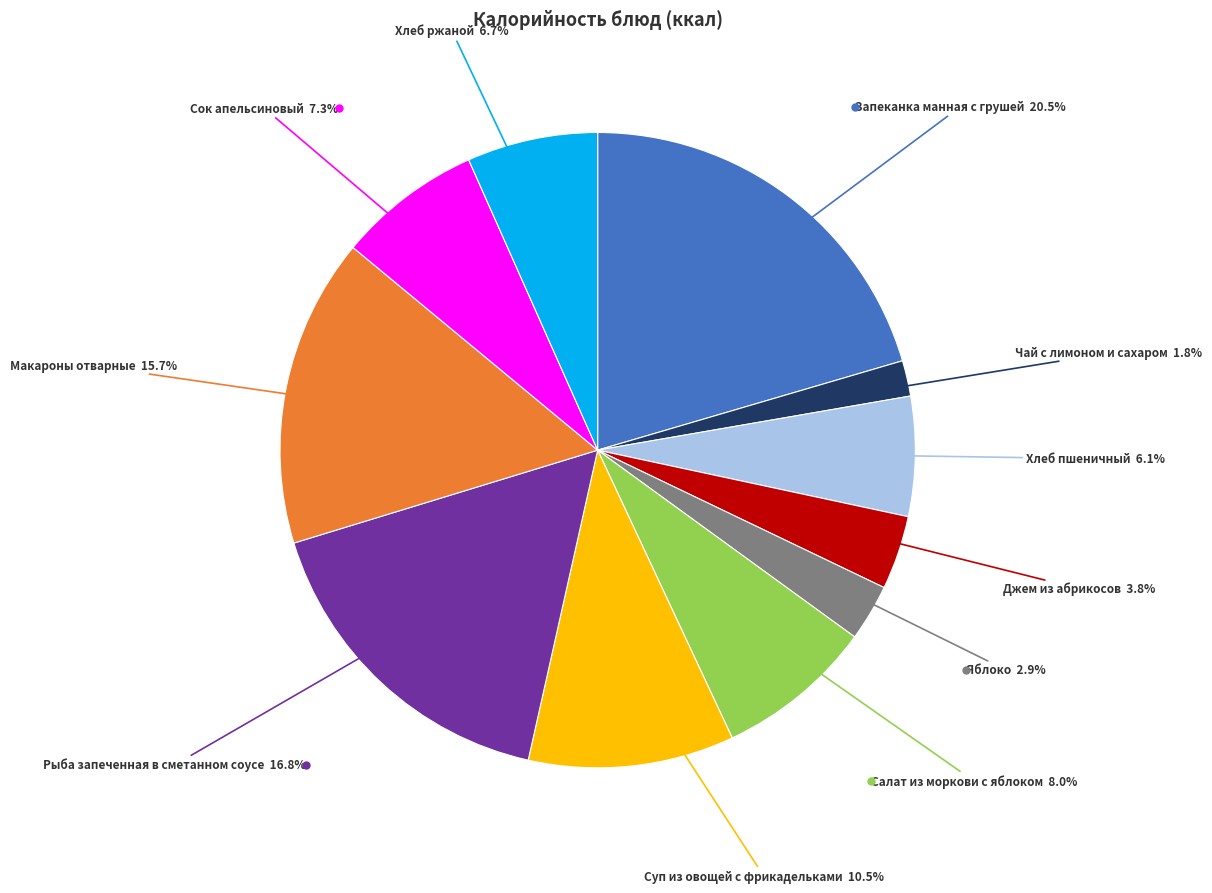

Is there a majority slice in this chart?

No